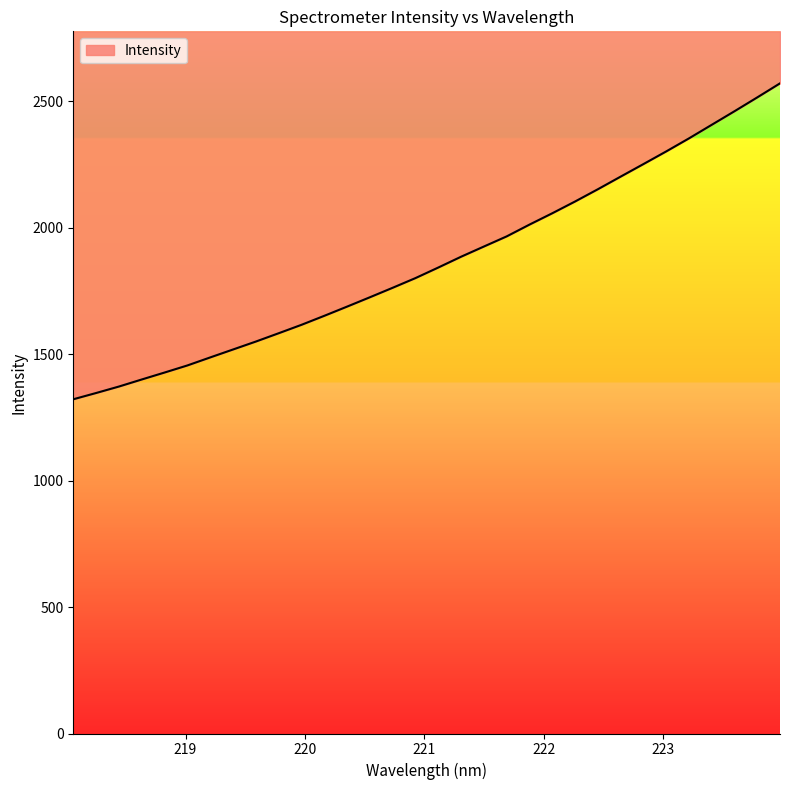

What position from the right is 223.9802?

1